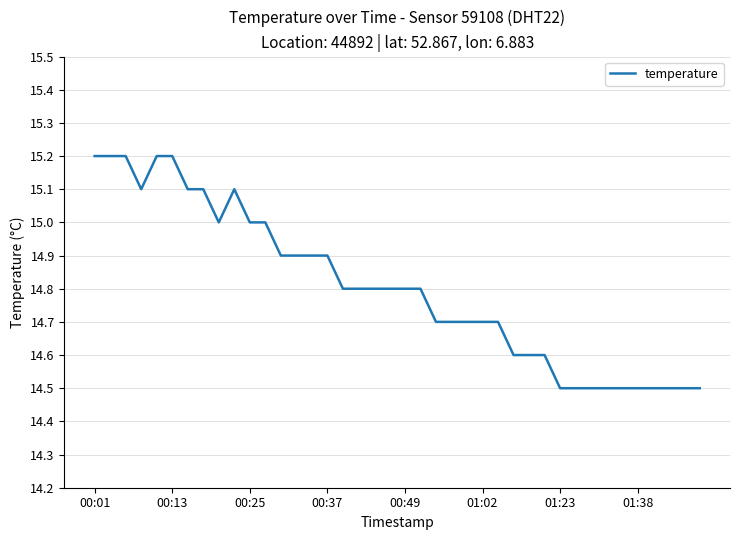

What is the difference between the maximum and minimum values?

0.7